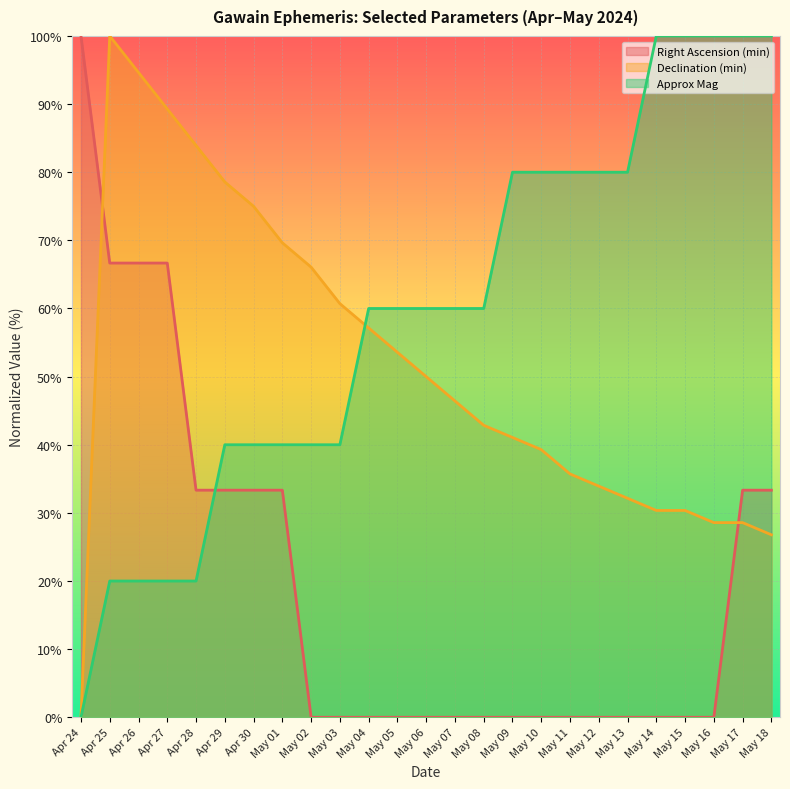

What is the label of the 8th point from the right?

May 11